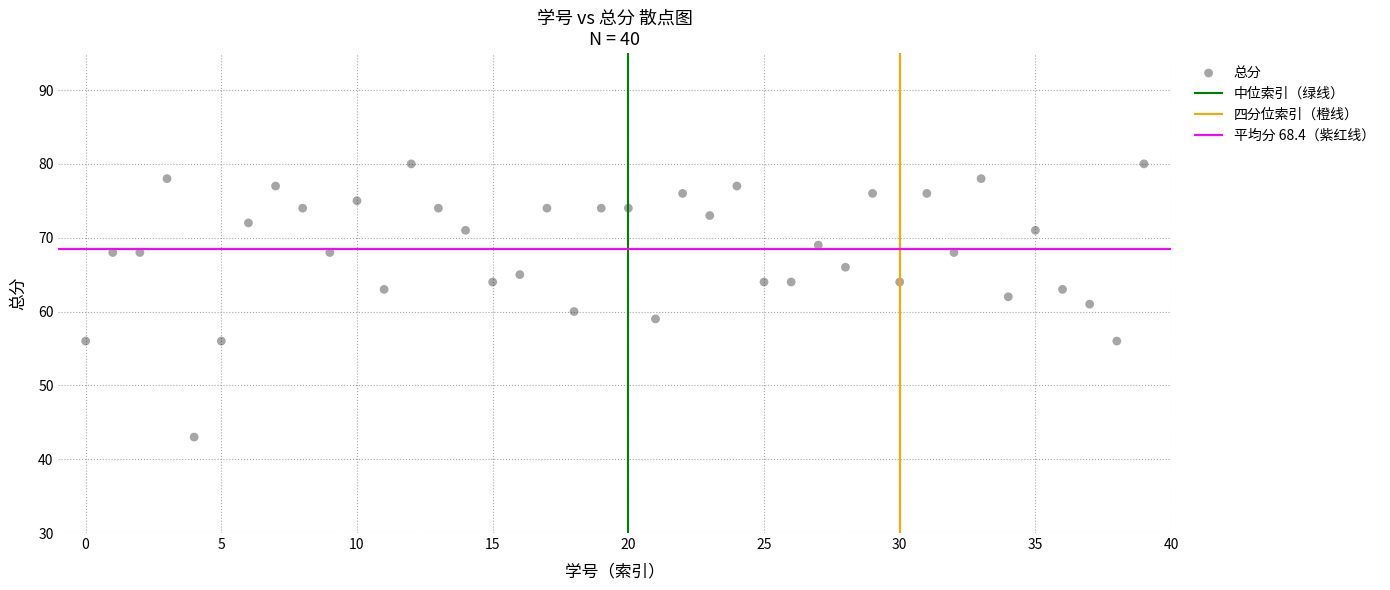

What is the range of Y values (max minus min)?

37